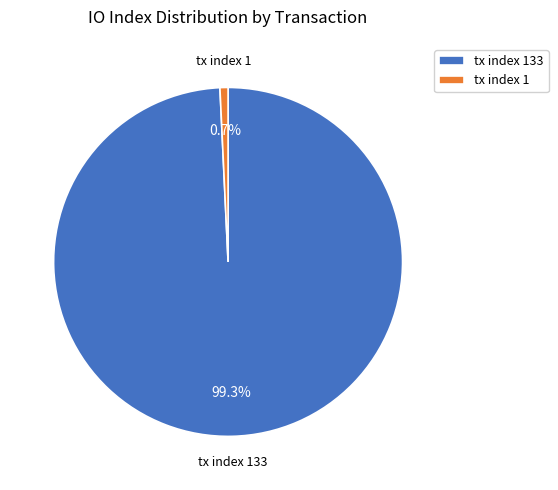

Does tx index 1 account for over 50% of the chart?

No